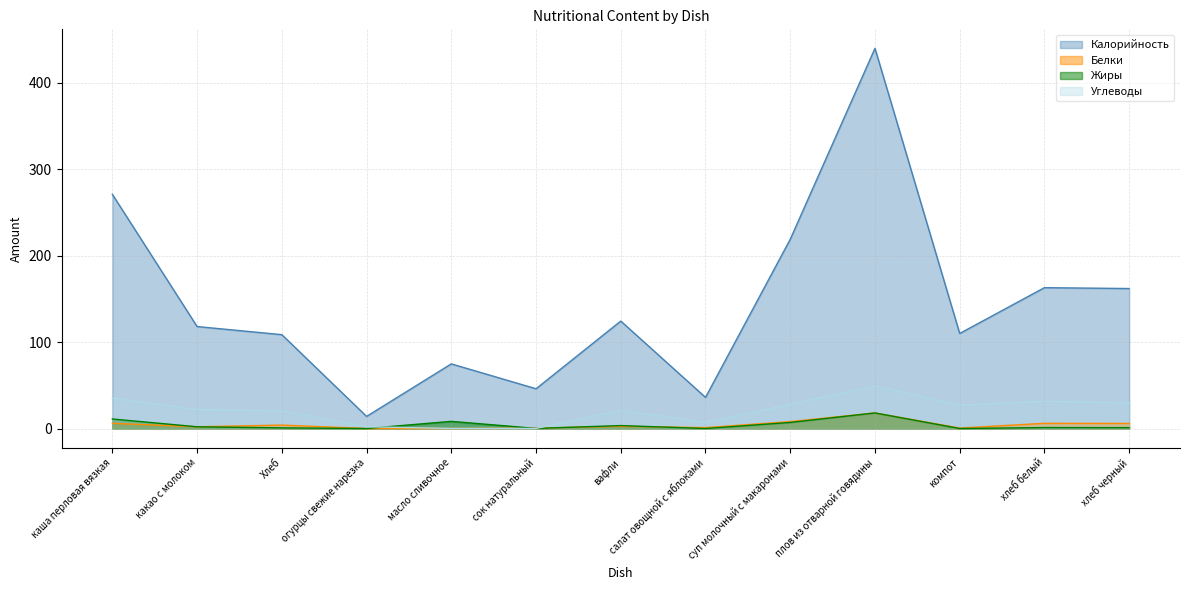

The Углеводы series shows 49.0 at плов из отварной говядины. True or false?

True